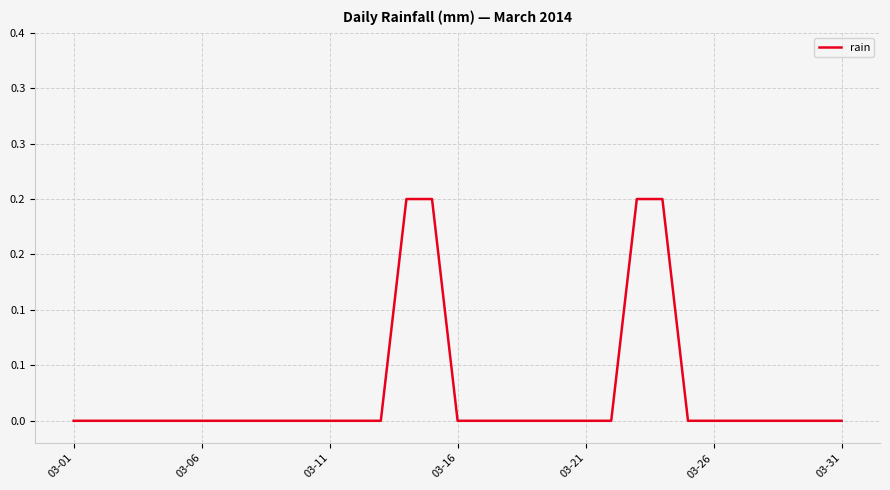

True or false: the data has more than 2 interior local peaks.

False